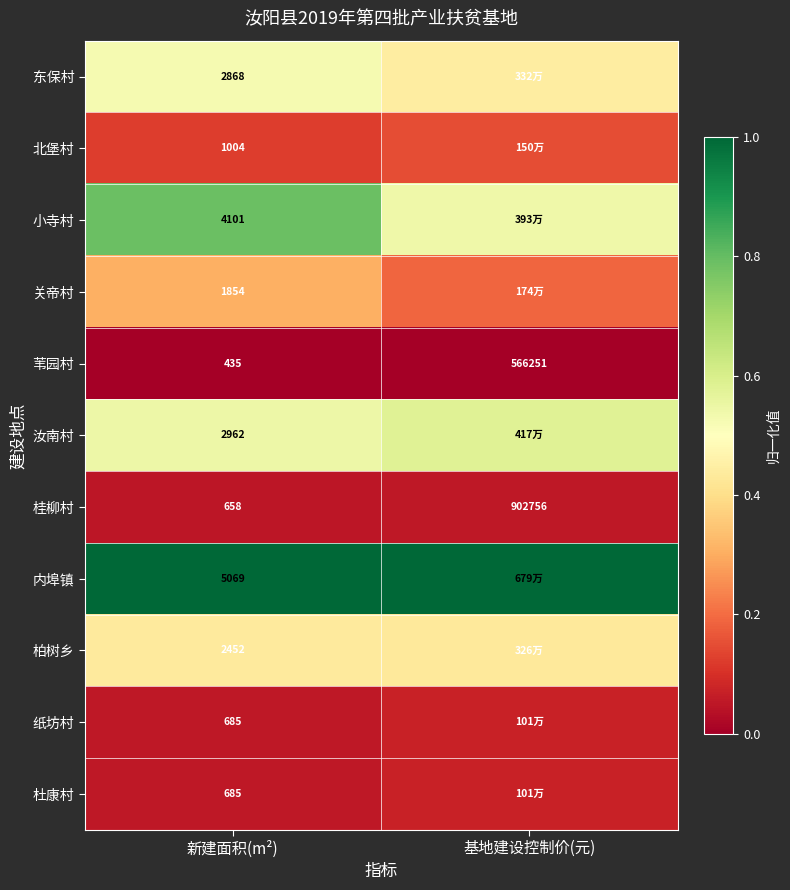

Rank the categories by 桂柳村 value from highest to lowest.

基地建设控制价(元), 新建面积(m²)